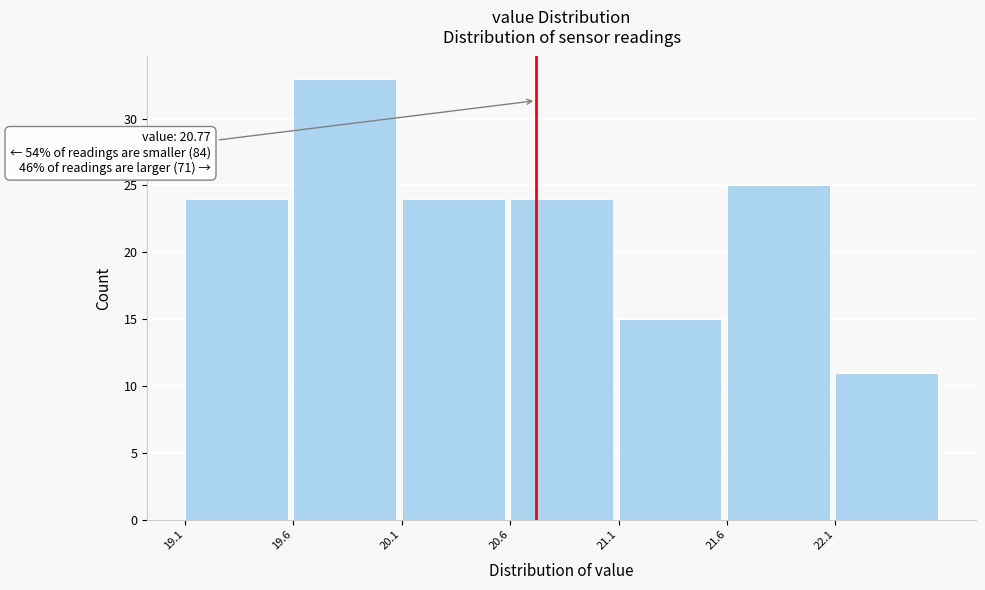

Reading left to right, list all the values displayed in this chart.

19.1=24	19.6=33	20.1=24	20.6=24	21.1=15	21.6=25	22.1=11